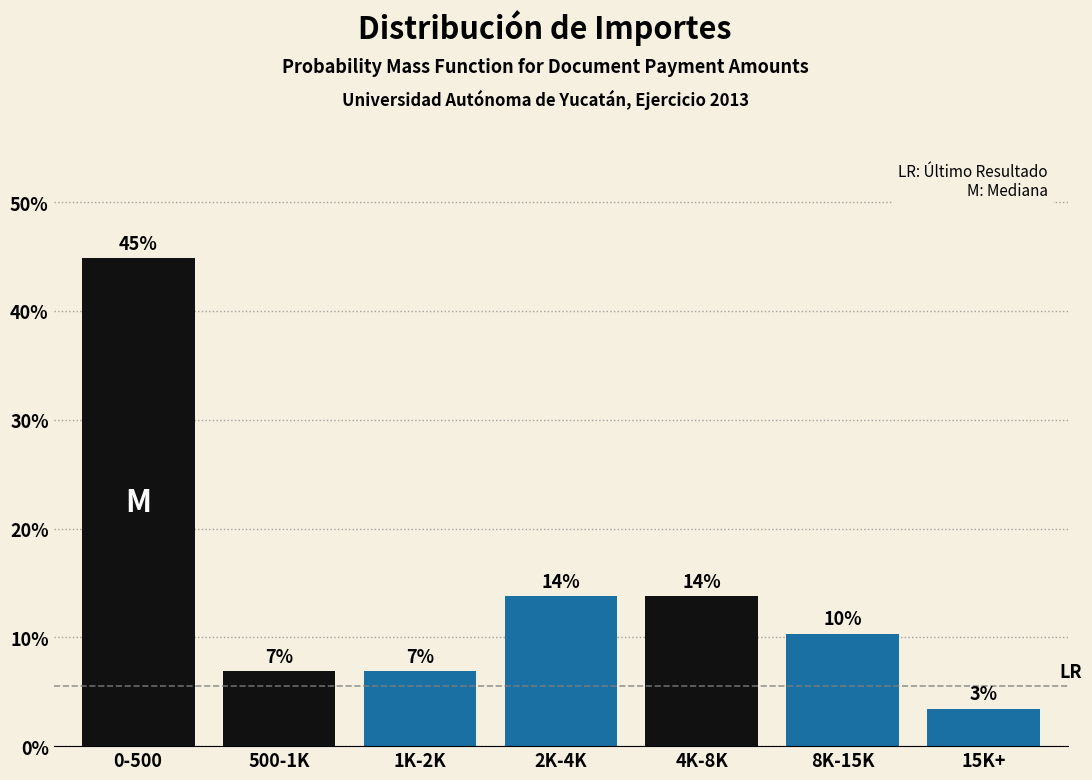

Does the chart contain any negative values?

No